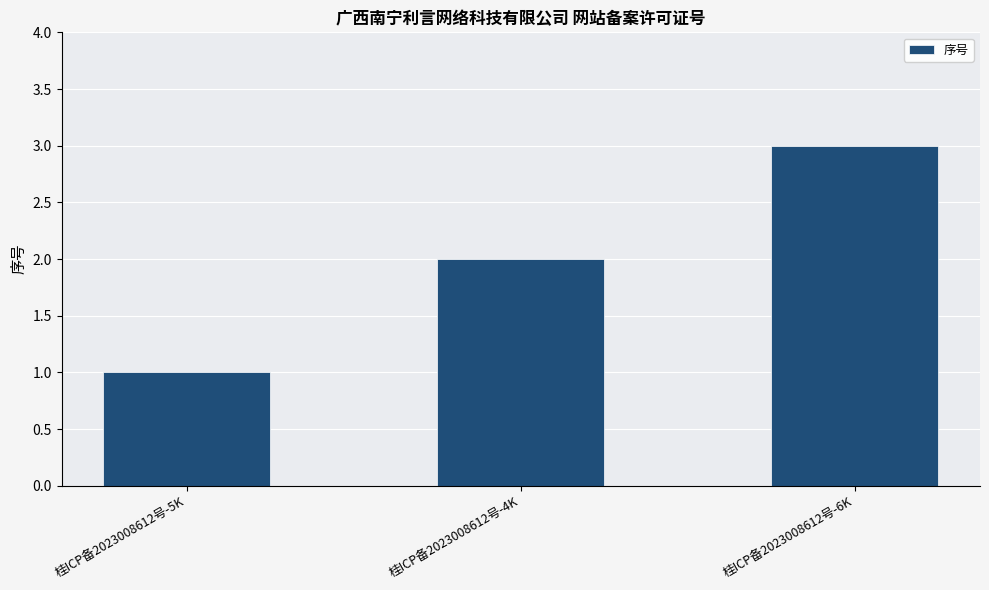

At which label is the value closest to 2?

桂ICP备2023008612号-4K